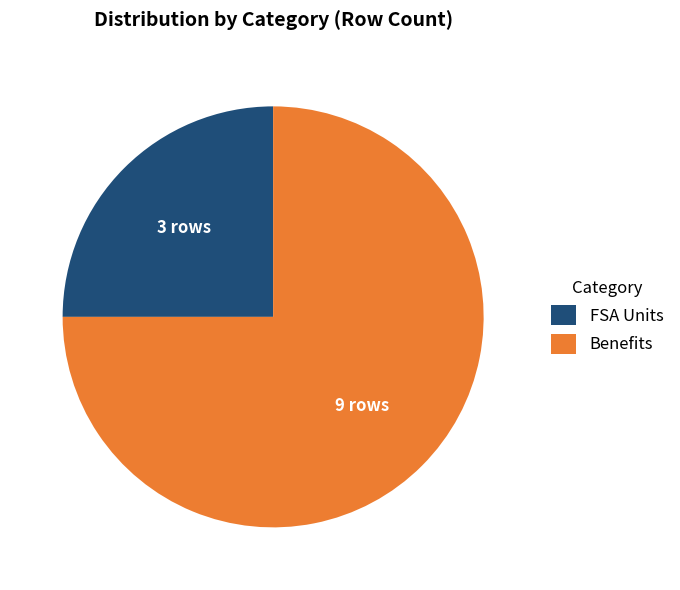

Count the number of slices in the pie.

2